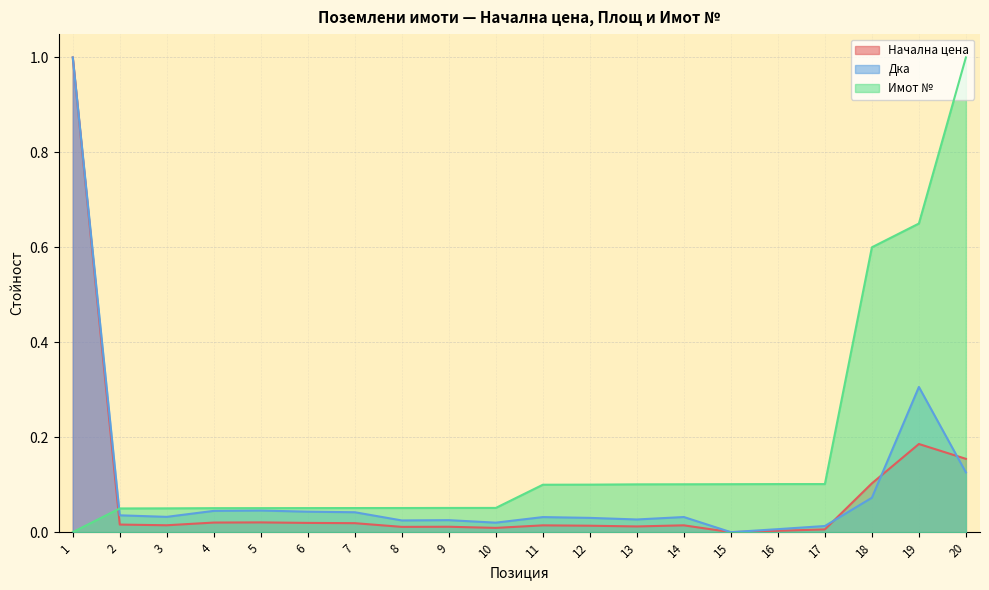

What are all the series names shown in the legend?

Начална цена, Дка, Имот №